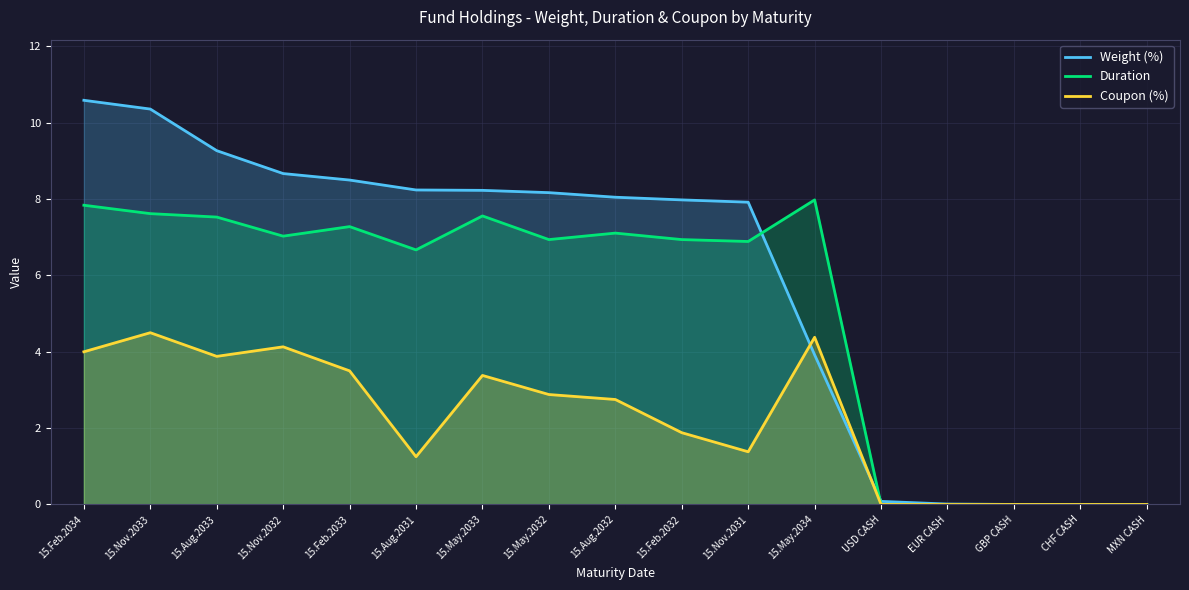

What is the approximate value of Weight (%) at USD CASH?

0.1